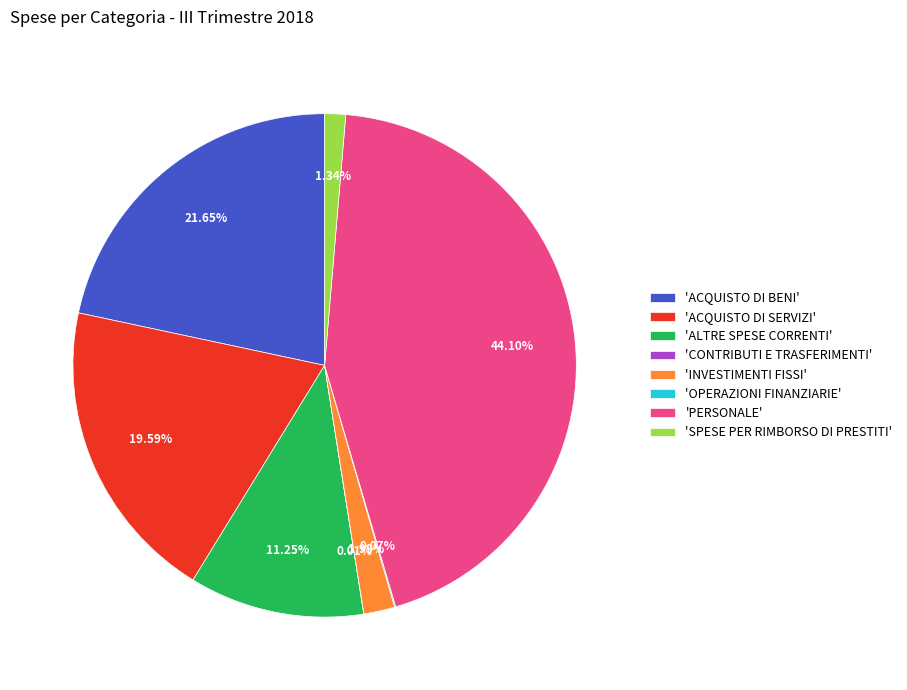

Combined, do 'ACQUISTO DI SERVIZI' and 'INVESTIMENTI FISSI' account for over 50%?

No